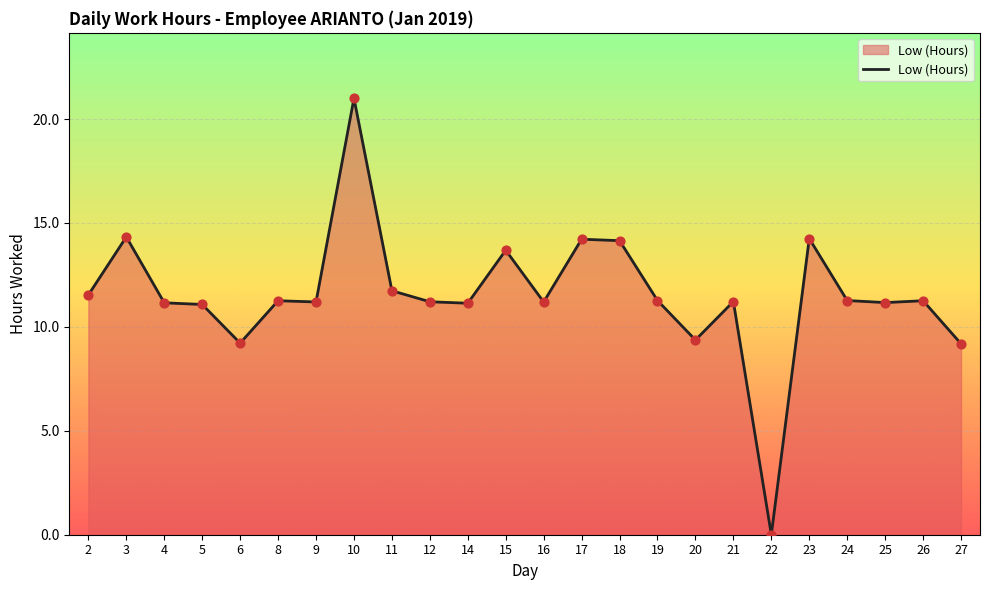

What is the ratio of the value at 24 to the value at 19?

1.0